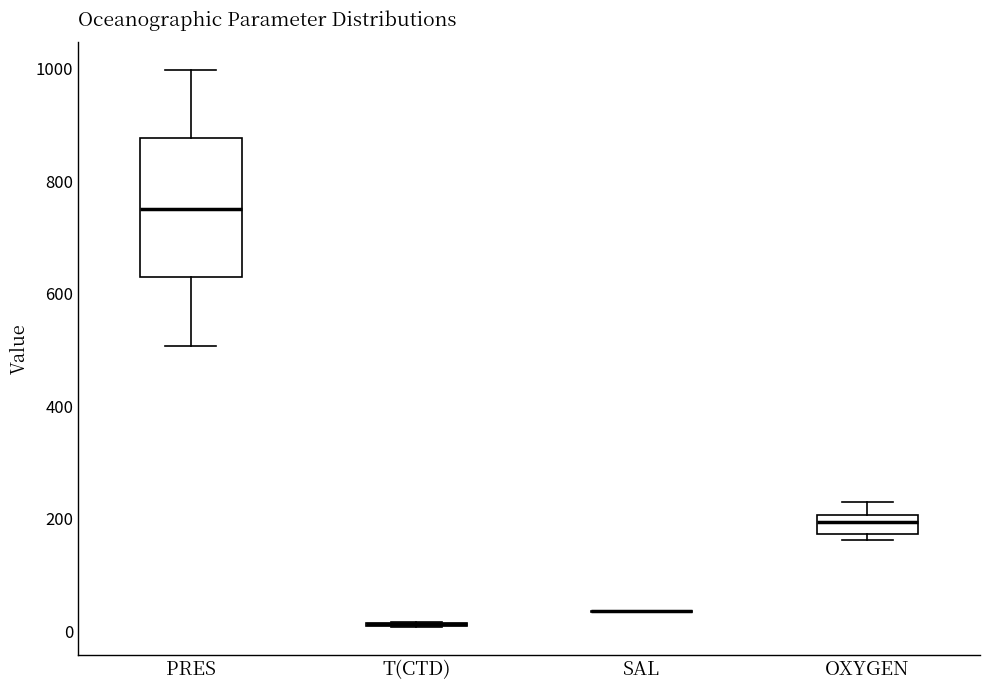

Reading left to right, transcribe this box plot: for each box, give where its median line is, the range the box spans, and where its two whiskers end, as read against the y-axis. The values are not printed on the chart, so give them approximately, as read against the axis.

PRES: median 760, box 620 to 880, whiskers 500 to 1000
T(CTD): box collapsed to a line at 20, whiskers 0 to 20
SAL: box collapsed to a line at 40, whiskers 40 to 40
OXYGEN: median 200 (inside the box), box 180 to 200, whiskers 160 to 220